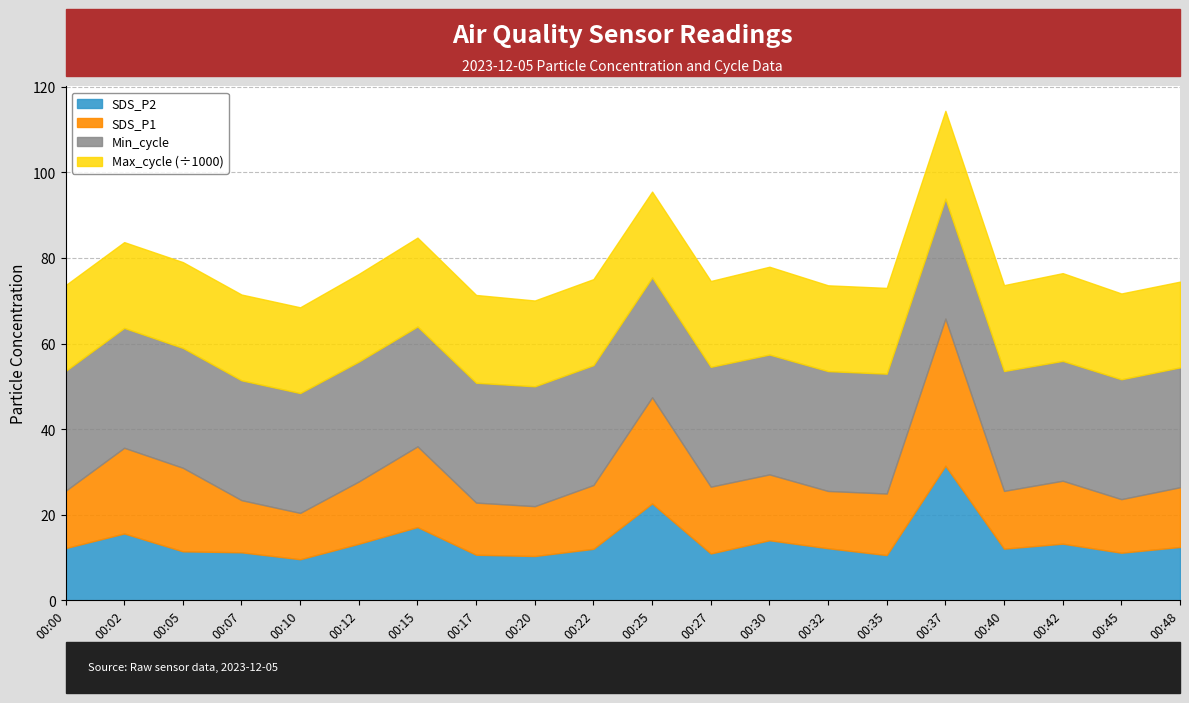

Is it true that Min_cycle equals 28.0 at 00:15?

True